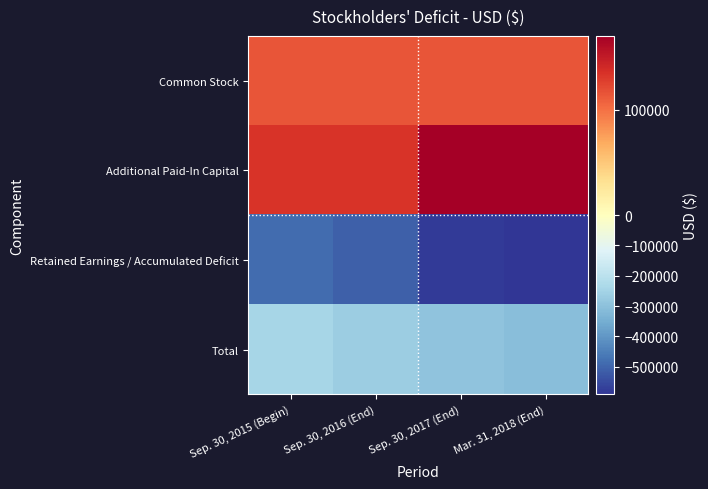

Reading right to left, what are all the values shown in this chart?

Common Stock: Mar. 31, 2018 (End)=114980	Sep. 30, 2017 (End)=114980	Sep. 30, 2016 (End)=114980	Sep. 30, 2015 (Begin)=114980
Additional Paid-In Capital: Mar. 31, 2018 (End)=169850	Sep. 30, 2017 (End)=169850	Sep. 30, 2016 (End)=132850	Sep. 30, 2015 (Begin)=132850
Retained Earnings / Accumulated Deficit: Mar. 31, 2018 (End)=-591263	Sep. 30, 2017 (End)=-579508	Sep. 30, 2016 (End)=-511876	Sep. 30, 2015 (Begin)=-489299
Total: Mar. 31, 2018 (End)=-306433	Sep. 30, 2017 (End)=-294678	Sep. 30, 2016 (End)=-264046	Sep. 30, 2015 (Begin)=-241469